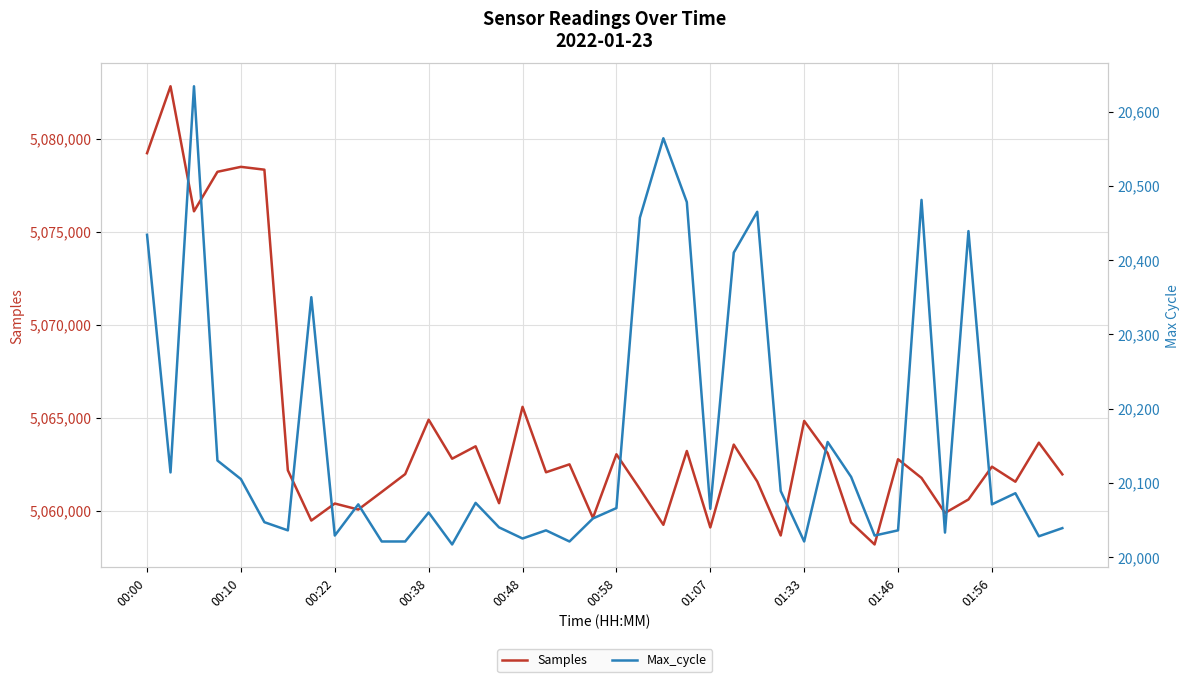

What is the value of the Samples point at the 8th from the left?

5059464